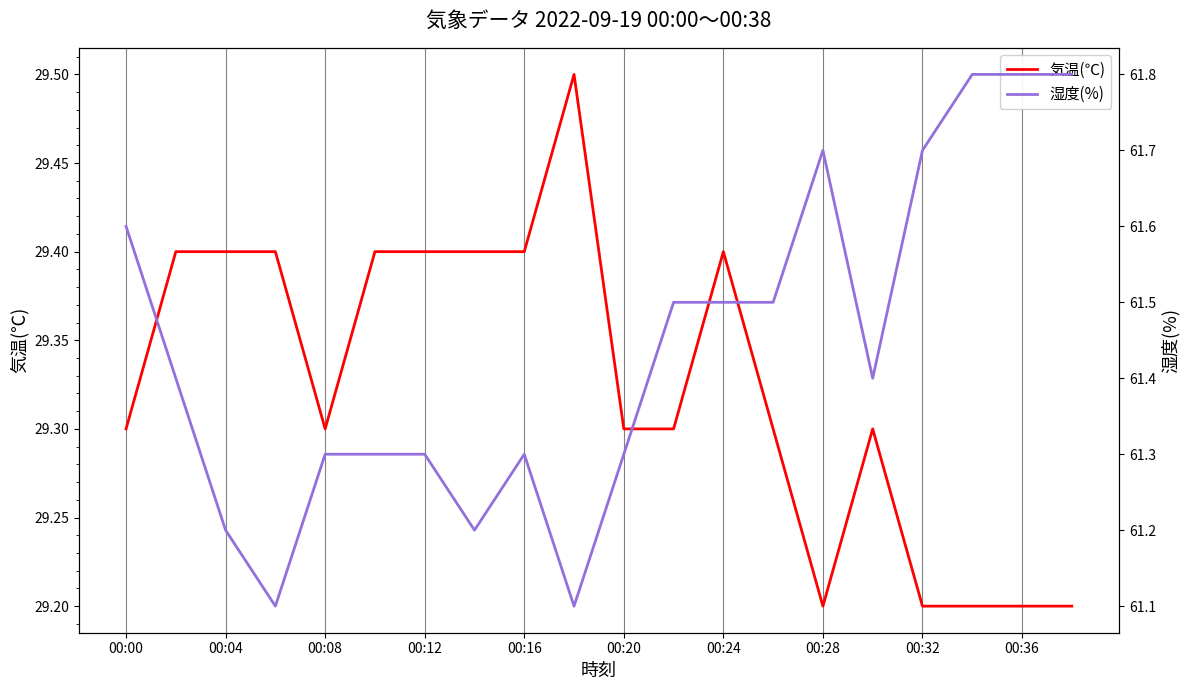

What is the difference between the second highest and minimum values in the 気温(℃) series?

0.2